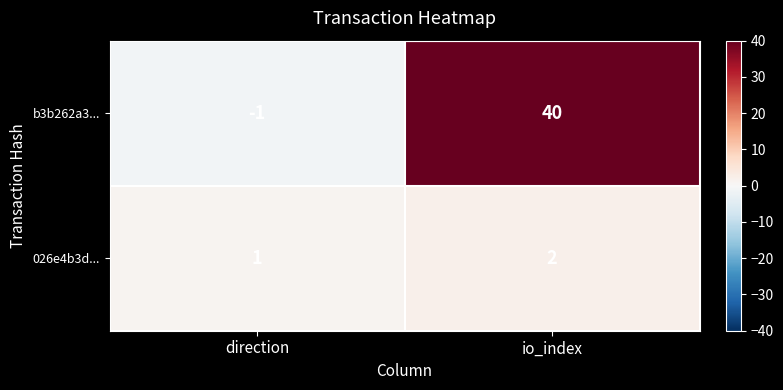

Rank the series by their average value, from highest to lowest.

b3b262a3..., 026e4b3d...